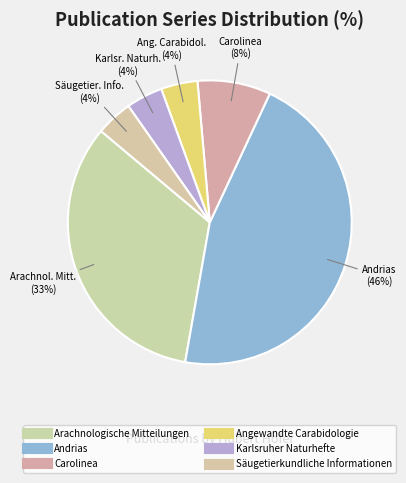

How many slices are in this pie chart?

6